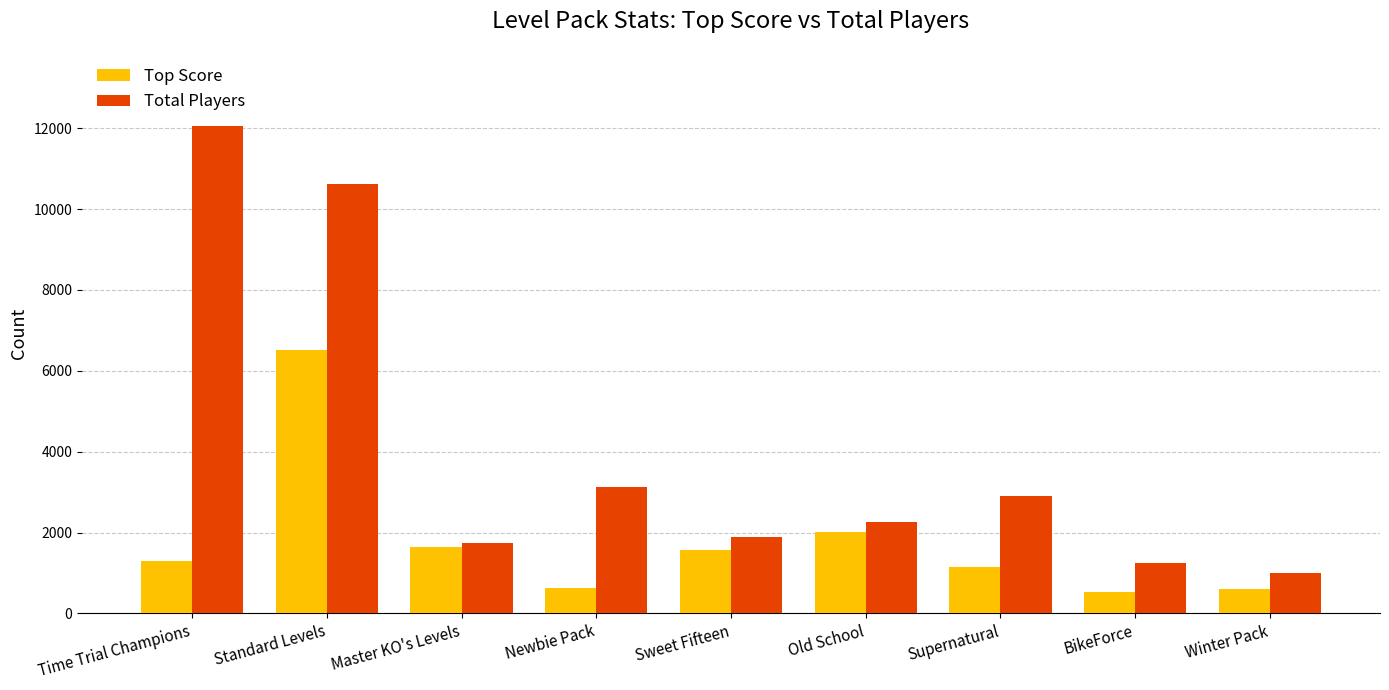

How many values in the Top Score series are below 1288?

4